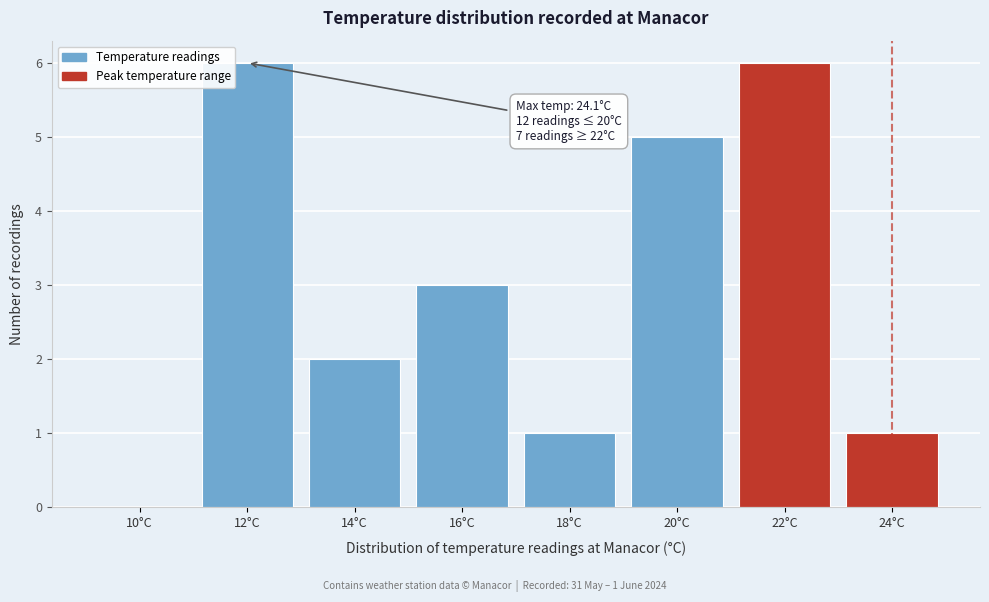

Reading left to right, extract all data points from this chart.

10°C=0	12°C=6	14°C=2	16°C=3	18°C=1	20°C=5	22°C=6	24°C=1